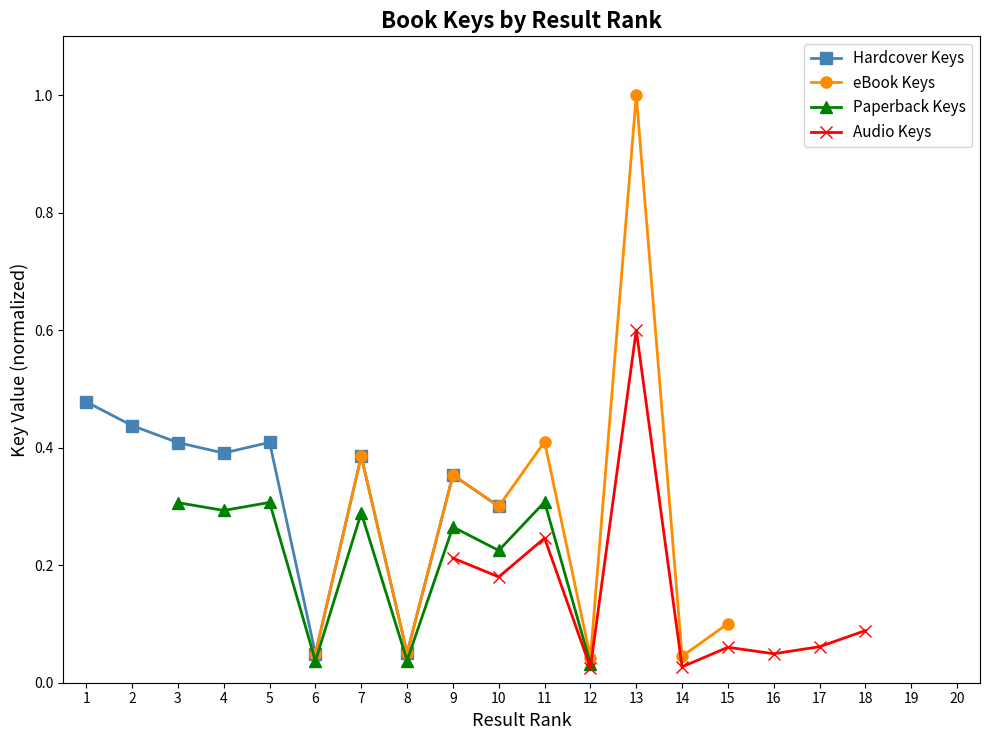

The value of Paperback Keys at 5 is 0.1. True or false?

False